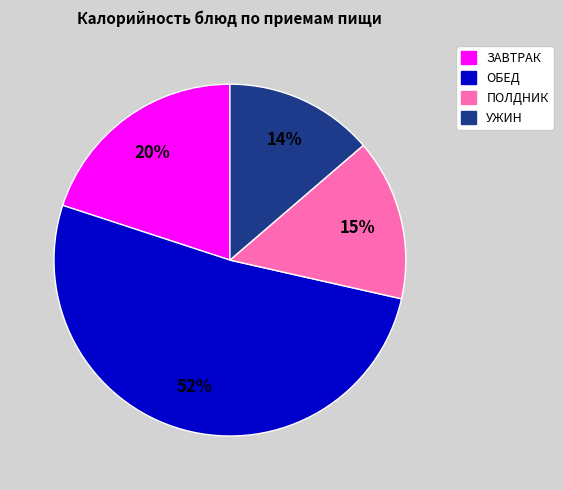

To the nearest percent, what is the difference between the largest and smallest slice percentages?

38%